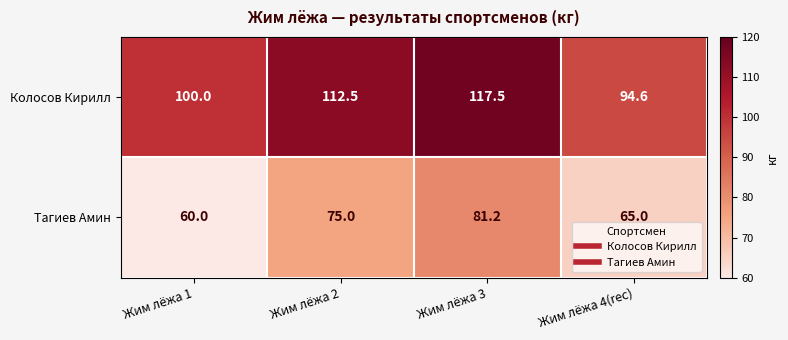

Which series has the widest spread of values?

Колосов Кирилл